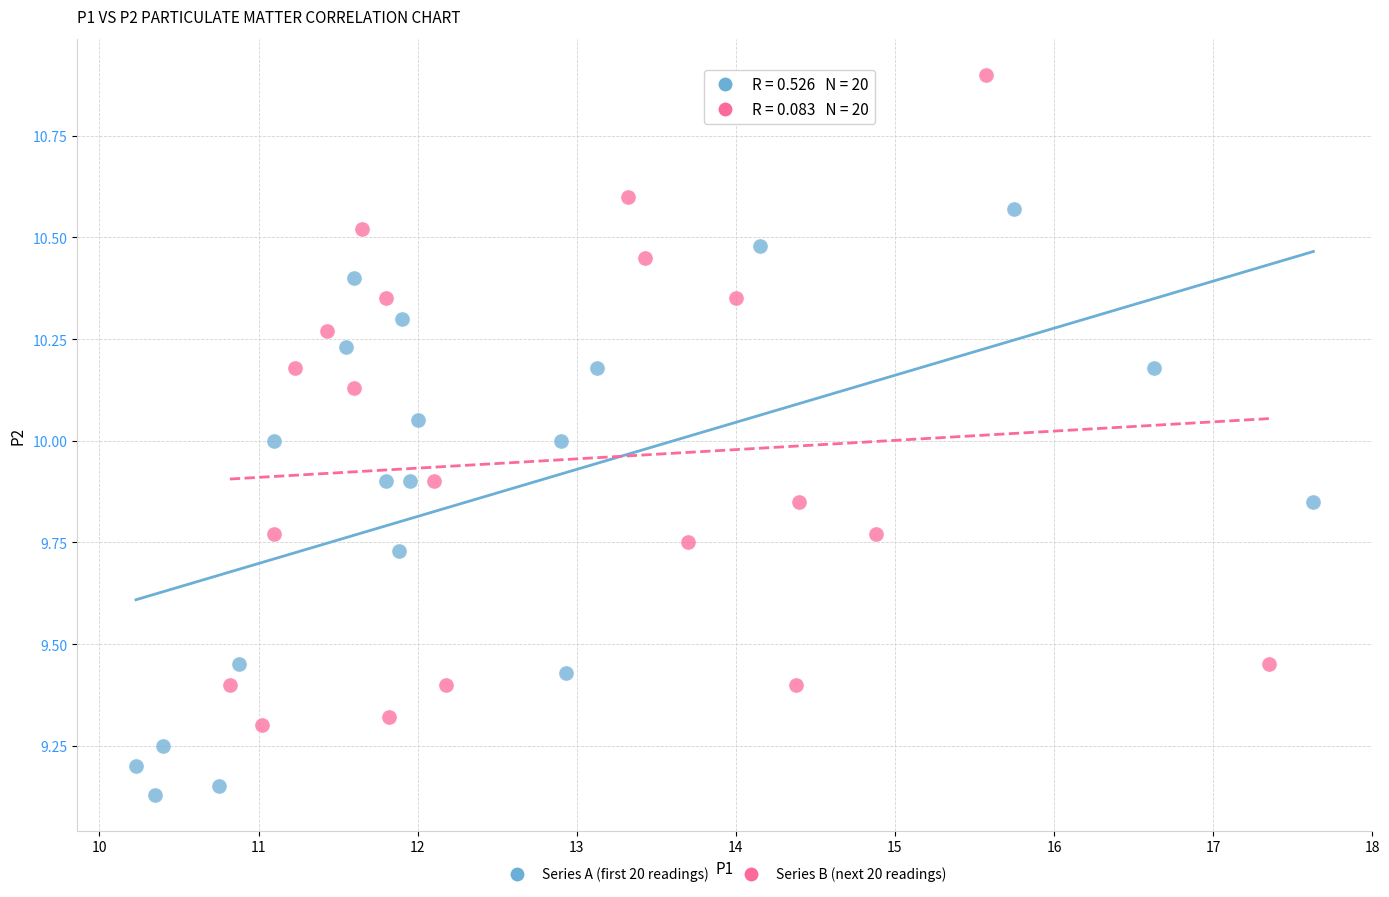

Which series reaches the maximum Y coordinate?

Series B (next 20 readings)